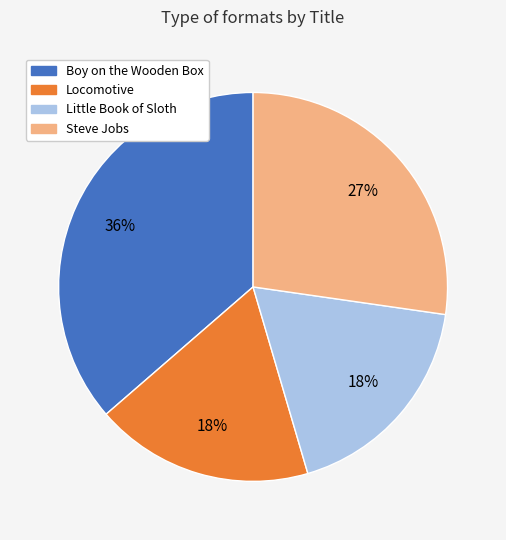

What is the ratio of the value at Little Book of Sloth to the value at Boy on the Wooden Box?

0.5